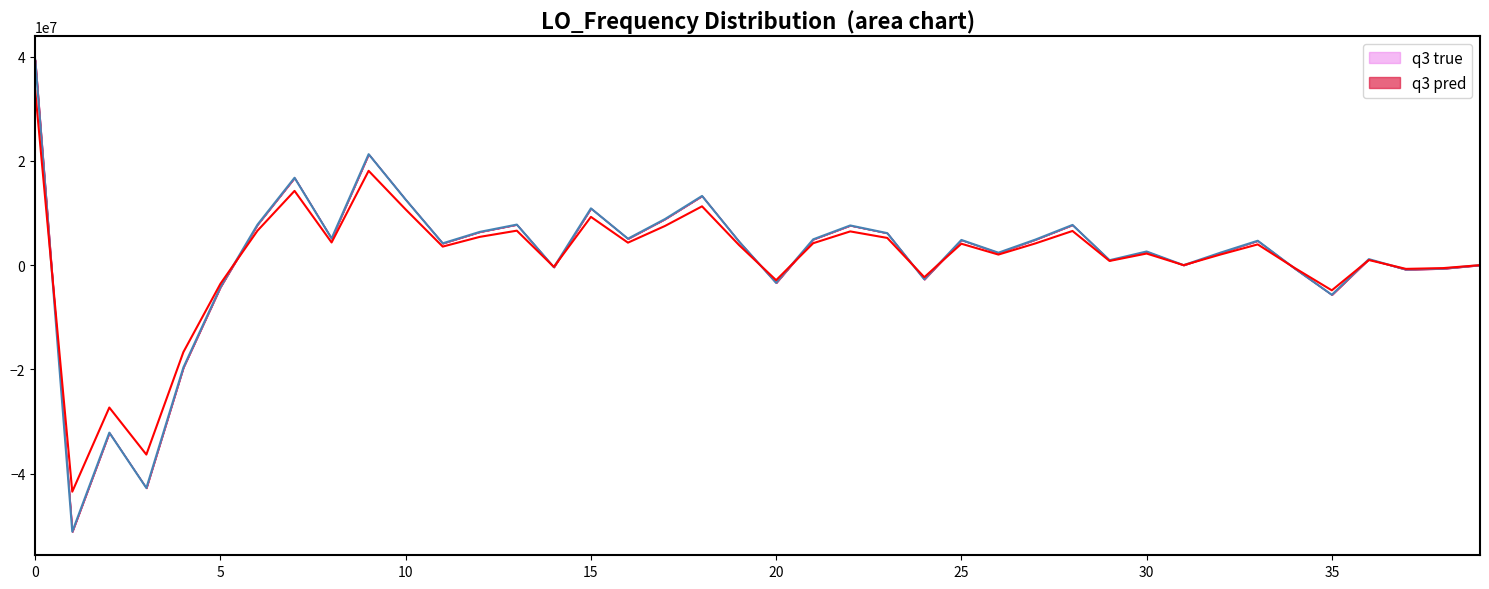

Is the value of q3 pred at 5 greater than the value of q3 true at 0?

No